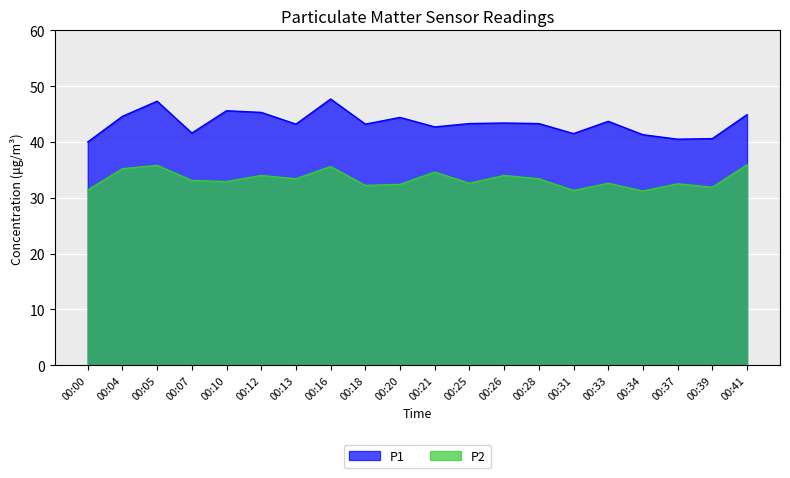

Reading left to right, list all the values displayed in this chart.

P1: 40.0	44.6	47.3	41.6	45.6	45.3	43.2	47.7	43.2	44.4	42.7	43.3	43.4	43.3	41.5	43.7	41.3	40.5	40.6	44.9
P2: 31.4	35.2	35.8	33.1	32.9	34.0	33.4	35.6	32.2	32.4	34.6	32.6	34.0	33.4	31.3	32.6	31.2	32.5	31.9	35.9